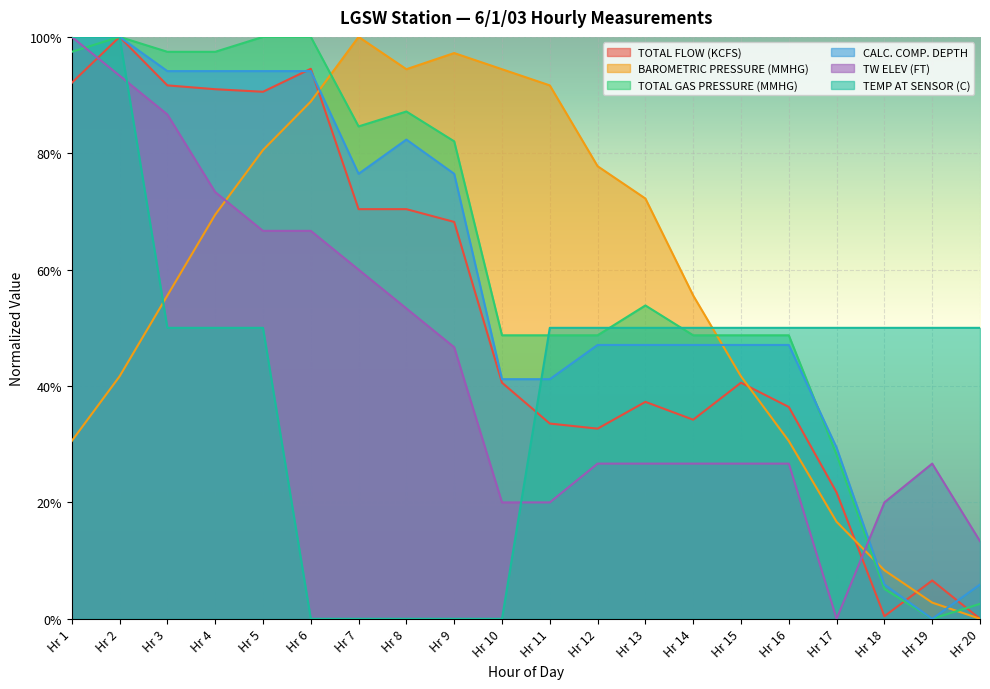

List the labels in order of CALC. COMP. DEPTH value, smallest first.

Hr 19, Hr 18, Hr 20, Hr 17, Hr 10, Hr 11, Hr 12, Hr 13, Hr 14, Hr 15, Hr 16, Hr 7, Hr 9, Hr 8, Hr 3, Hr 4, Hr 5, Hr 6, Hr 1, Hr 2